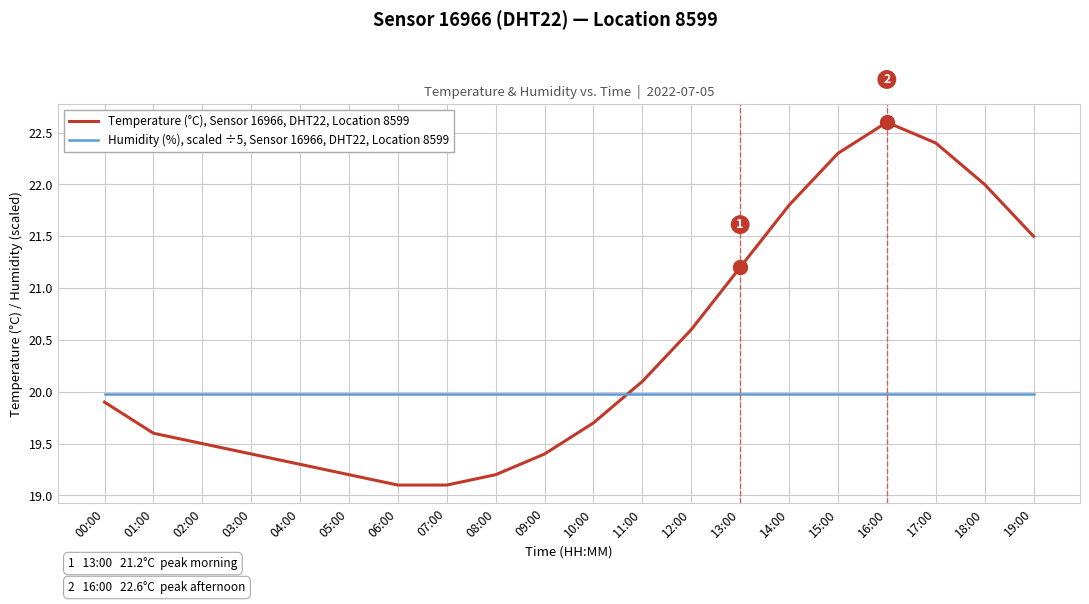

What is the spread (max minus min) of values at 13:00?

1.2